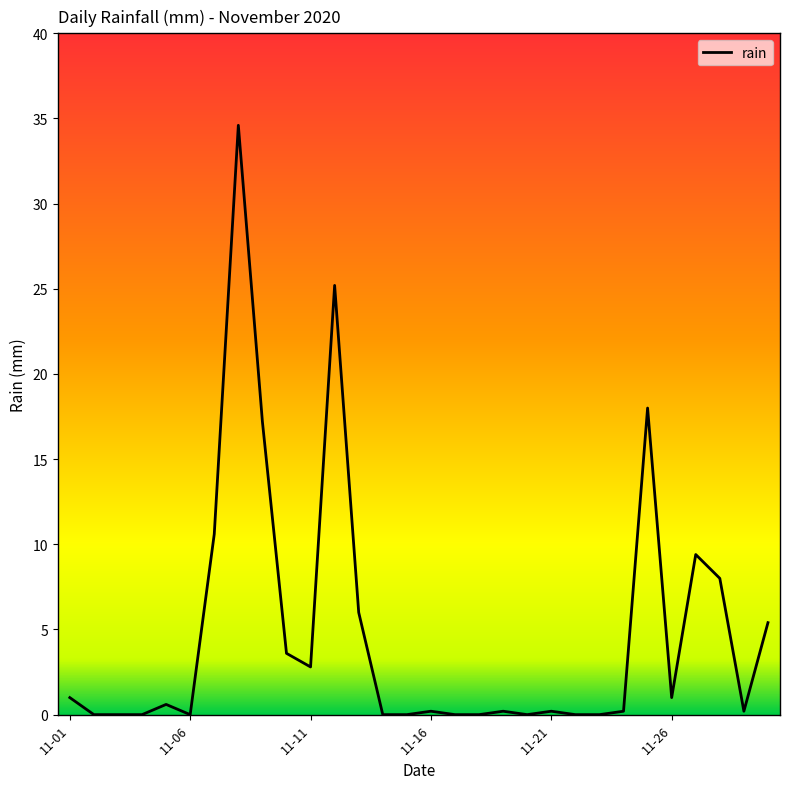

Does the chart have visible grid lines?

No